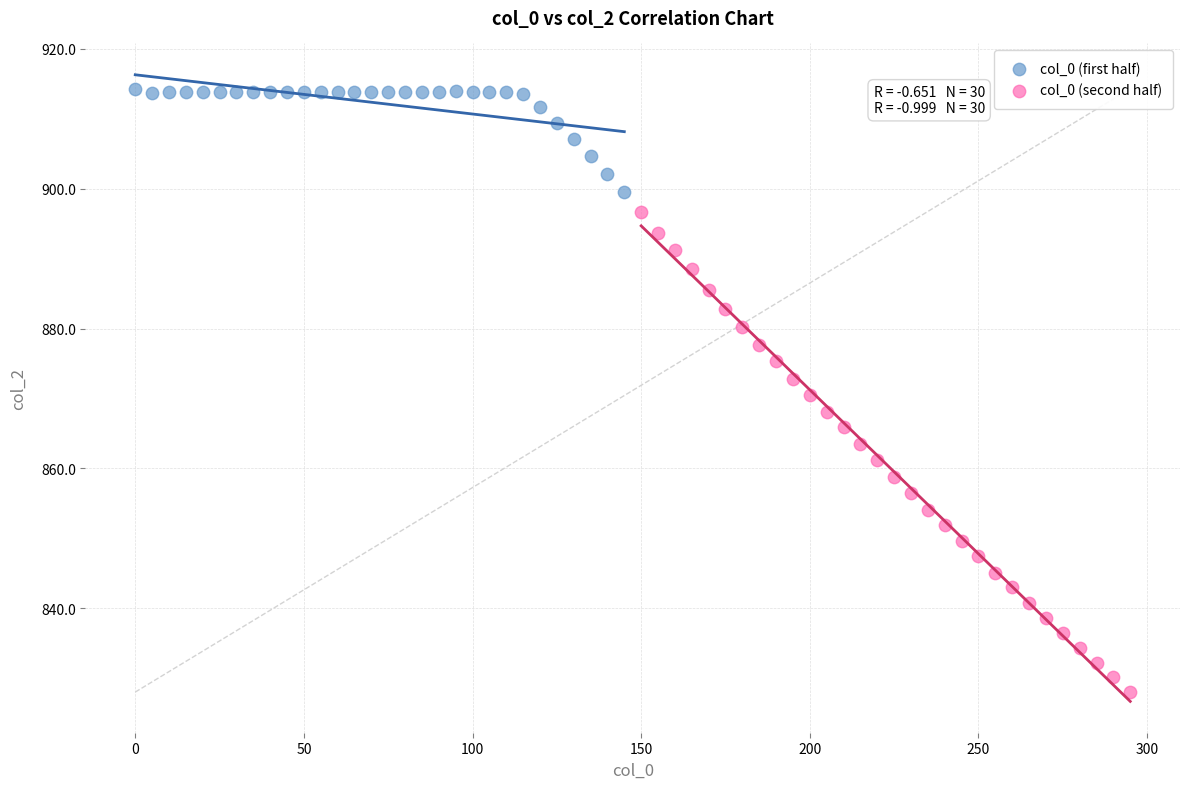

Which series reaches the maximum Y coordinate?

col_0 (first half)